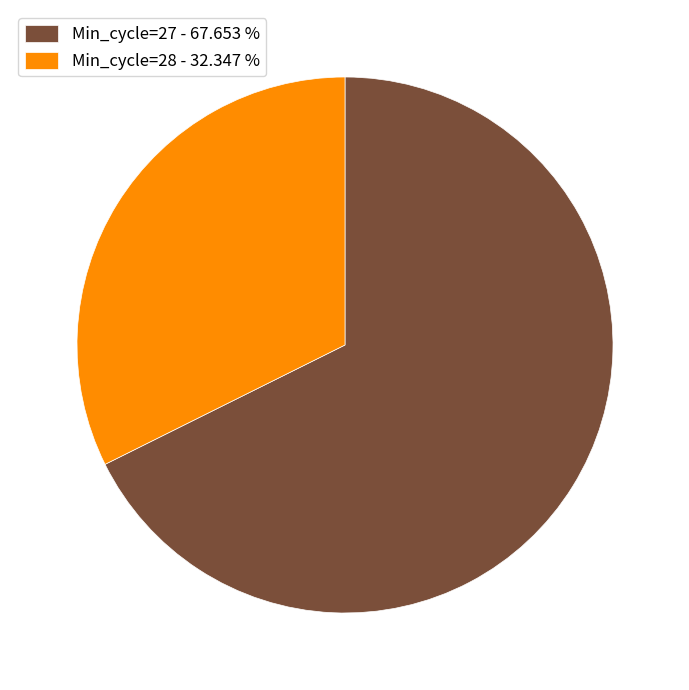

Is there a majority slice in this chart?

Yes